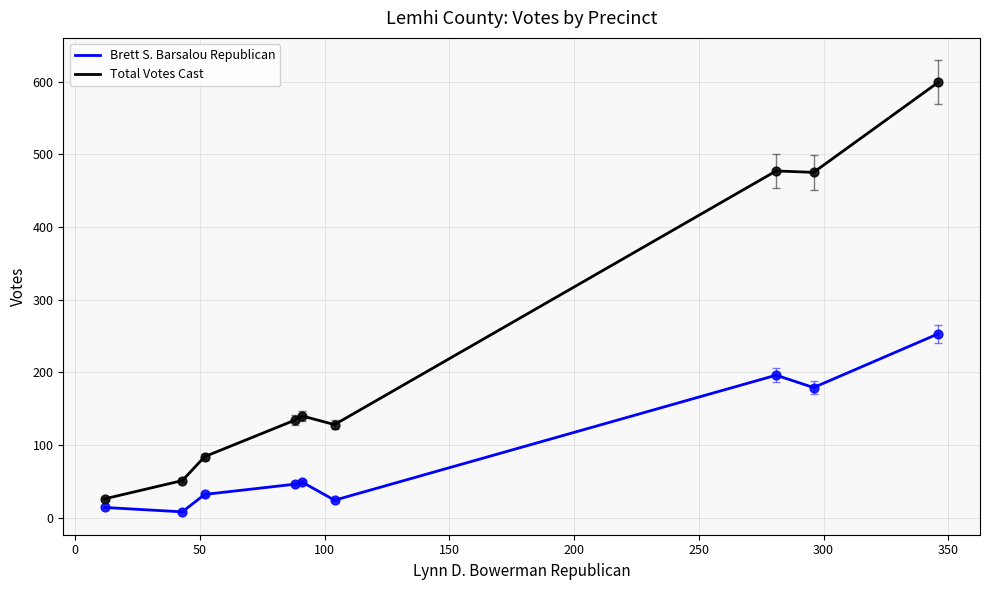

What are all the series names shown in the legend?

Brett S. Barsalou Republican, Total Votes Cast